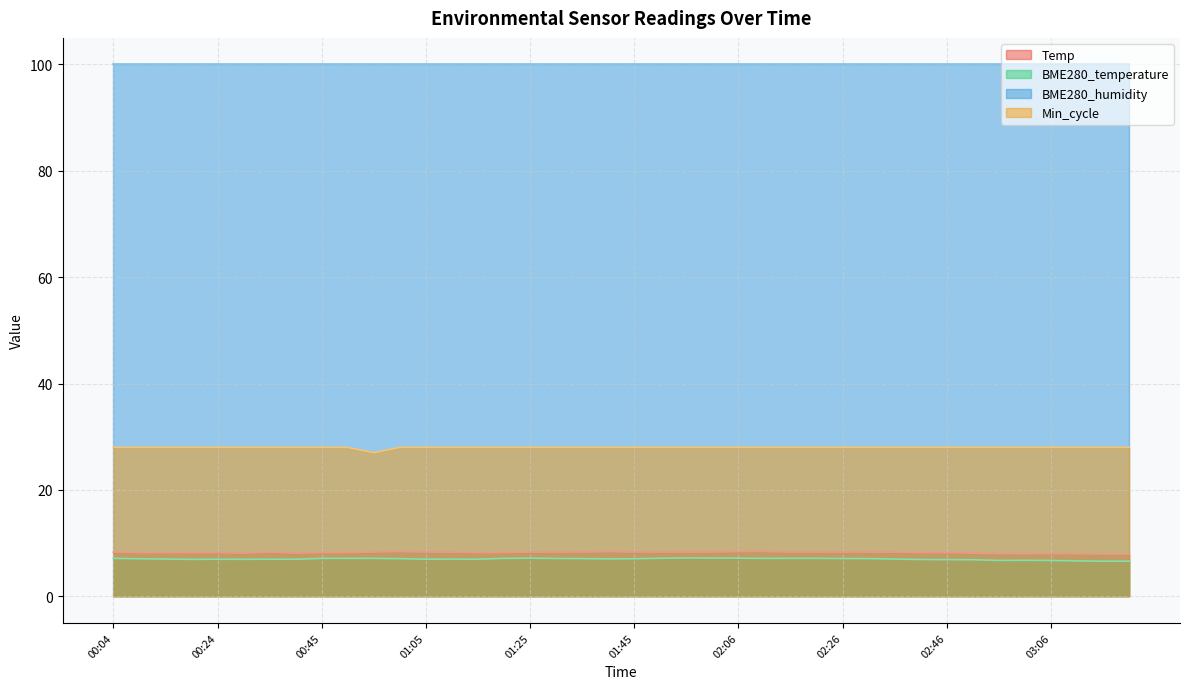

At which category does Min_cycle reach its first local valley?

00:55